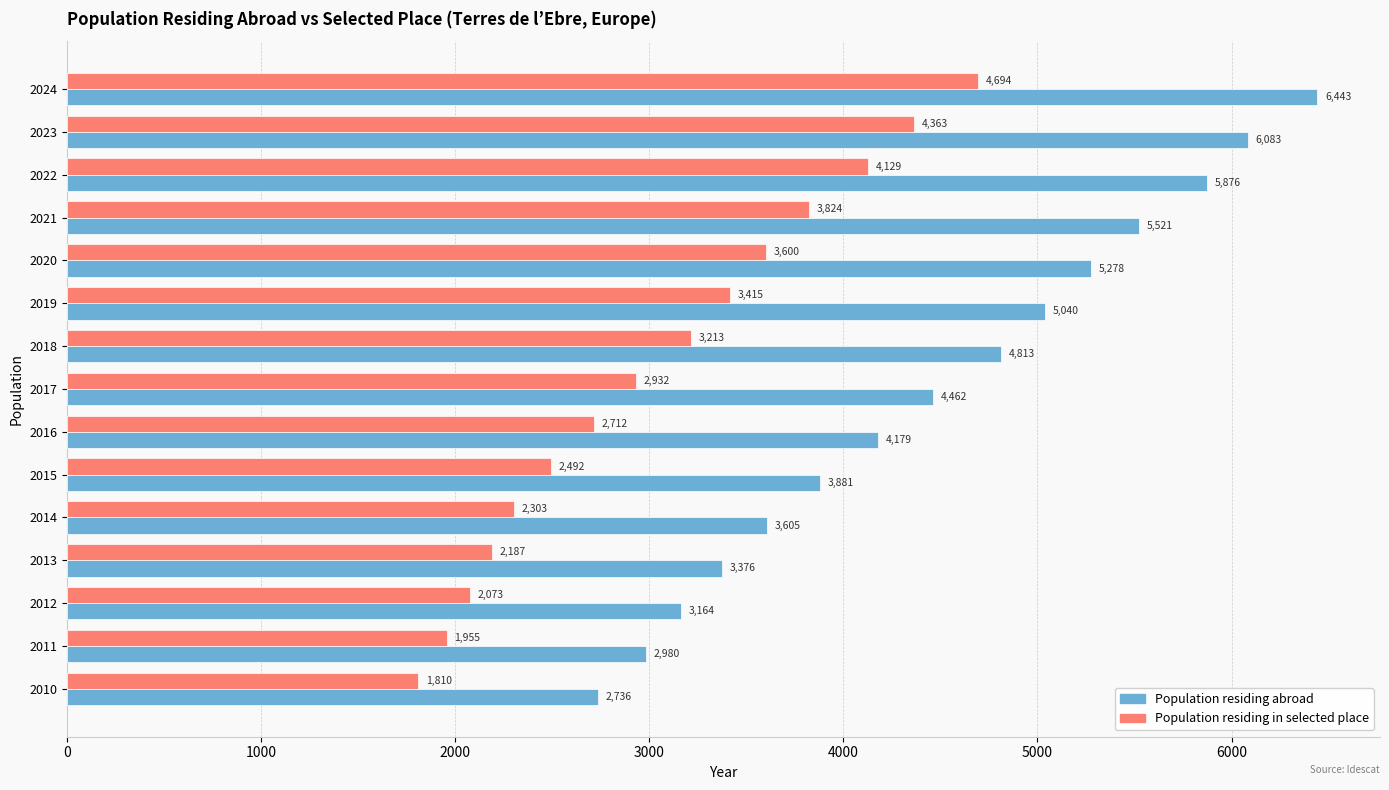

What is the difference between the maximum and second lowest values in the Population residing in selected place series?

2739